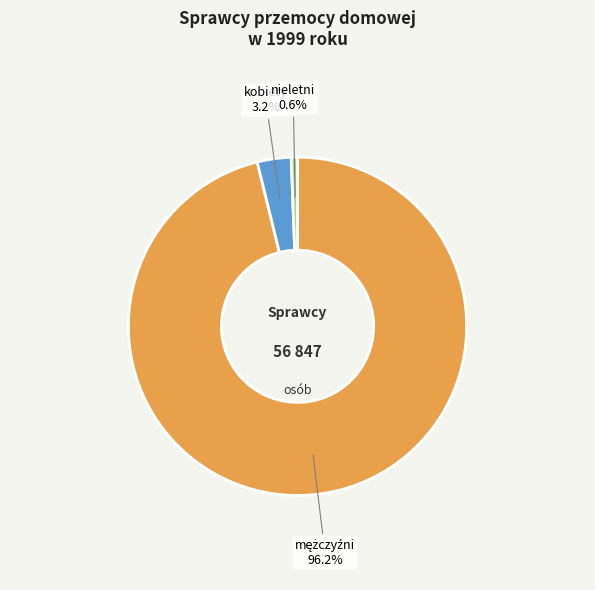

Is there any slice that represents more than half of the pie?

Yes